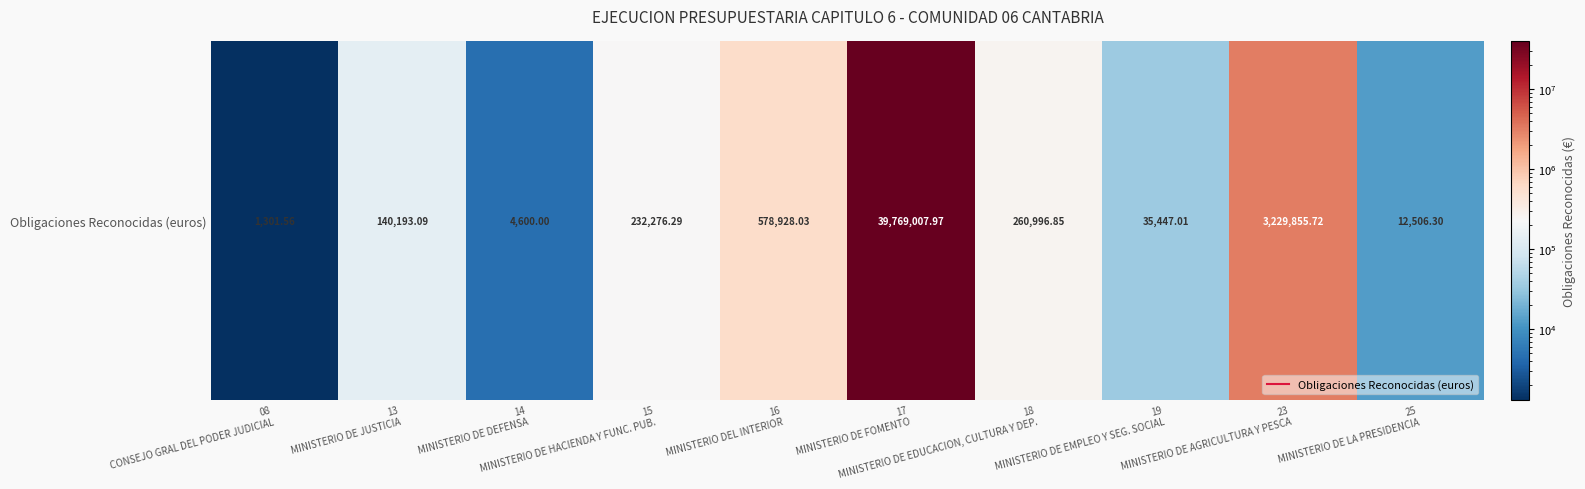

How many distinct data groups are displayed?

1